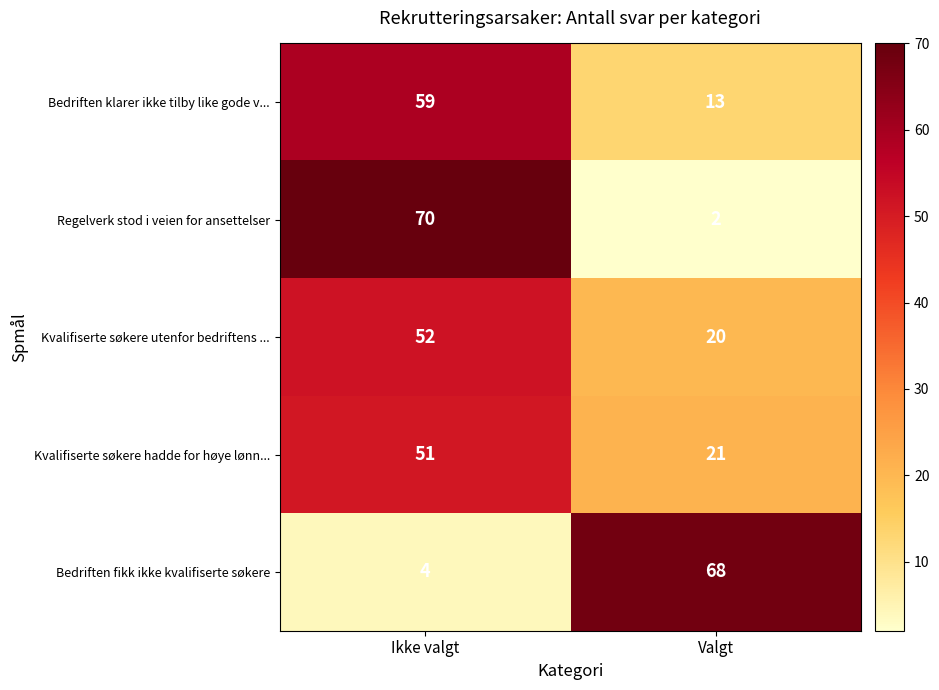

What is the difference between the Bedriften fikk ikke kvalifiserte søkere values at Ikke valgt and Valgt?

64